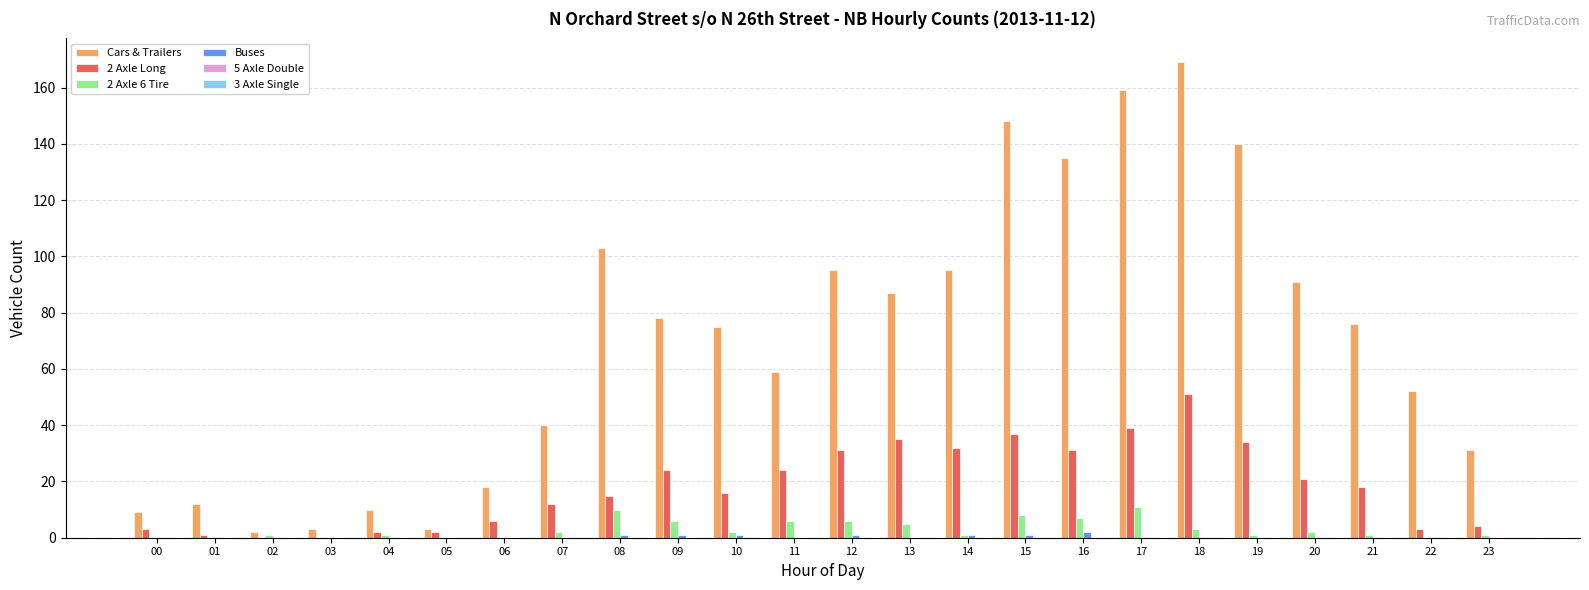

At which category is the sum across all series the highest?

18